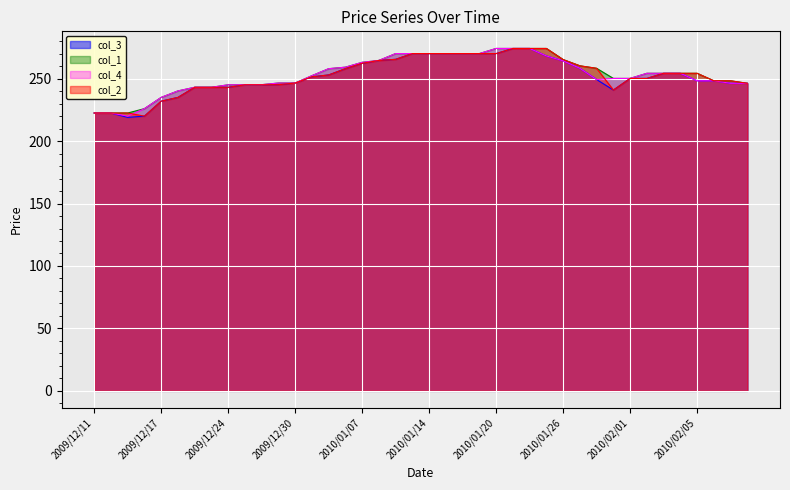

What position from the right is 2009/12/17?

36